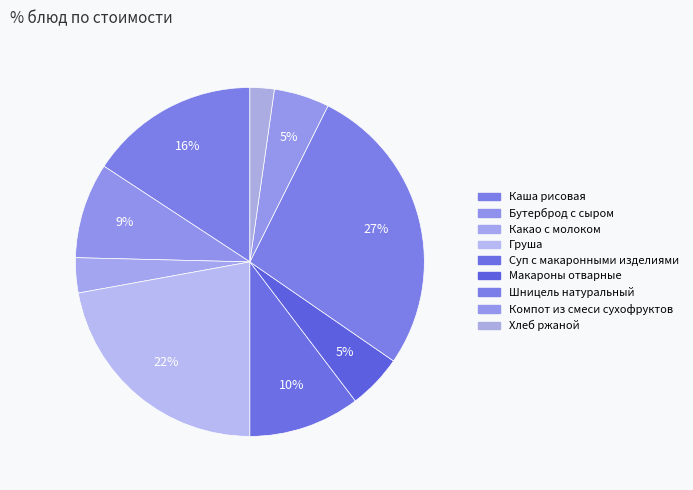

Rank the categories by value from highest to lowest.

Шницель натуральный, Груша, Каша рисовая, Суп с макаронными изделиями, Бутерброд с сыром, Компот из смеси сухофруктов, Макароны отварные, Какао с молоком, Хлеб ржаной